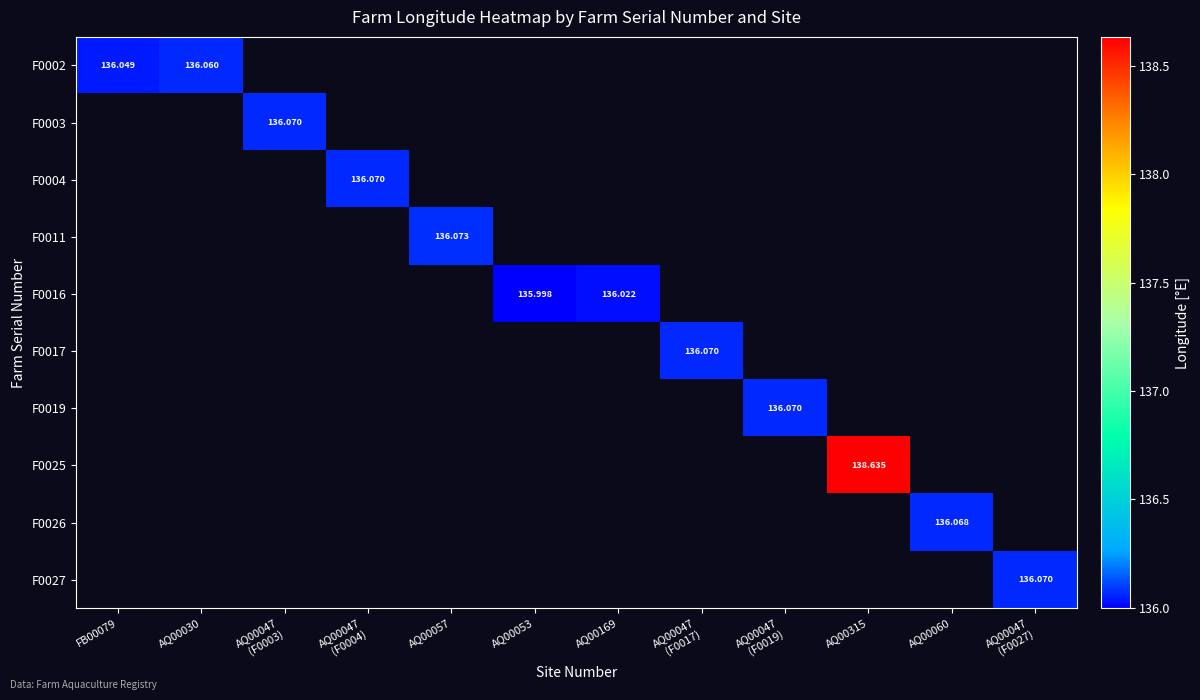

How many positive values does the F0026 series have?

1